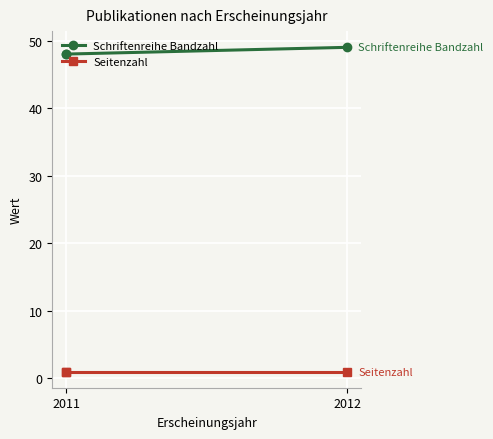

The Seitenzahl series shows 0 at 2012. True or false?

False